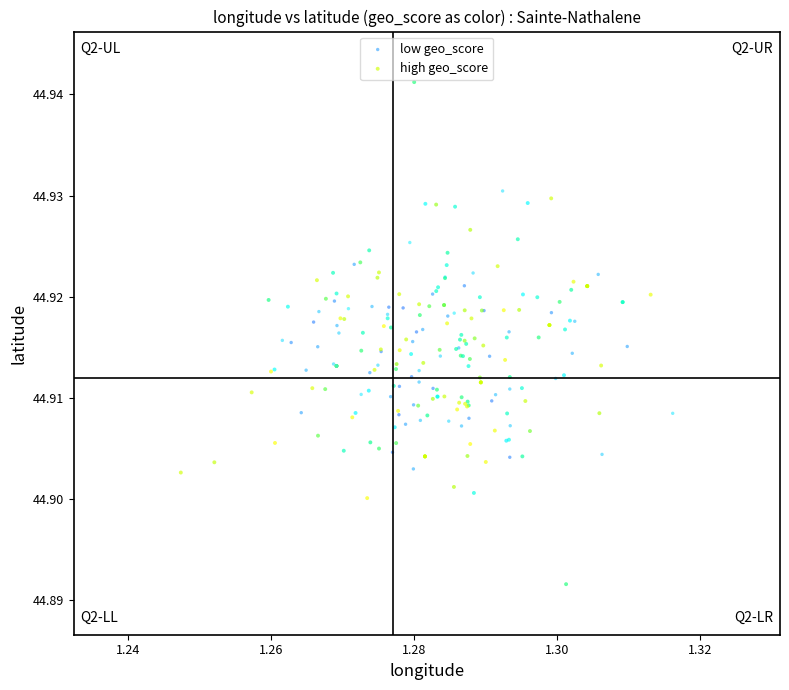

Which series has the widest spread of Y values?

high geo_score